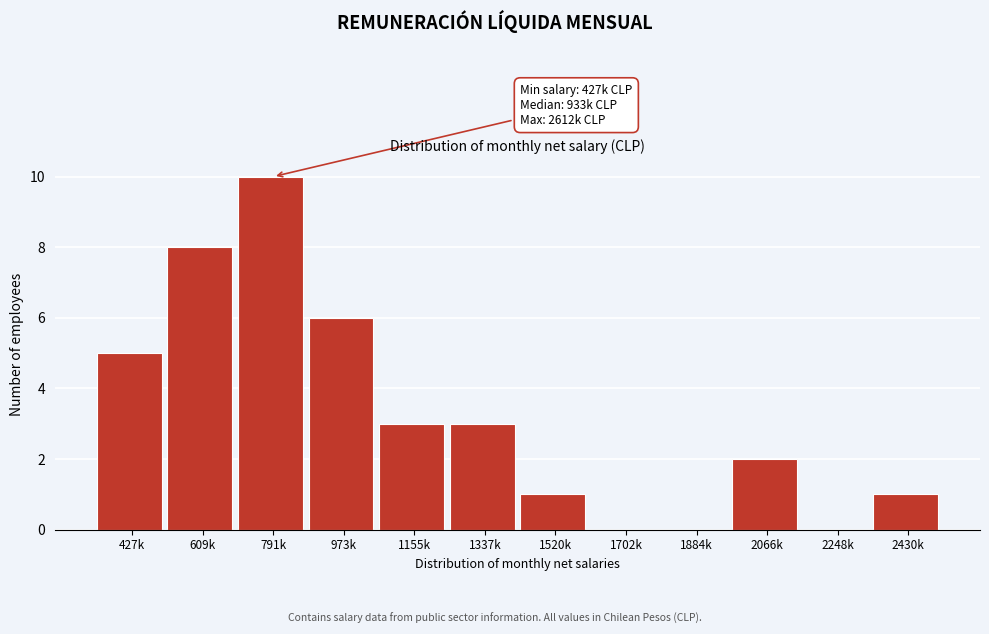

Reading left to right, what are all the values shown in this chart?

427k=5	609k=8	791k=10	973k=6	1155k=3	1337k=3	1520k=1	1702k=0	1884k=0	2066k=2	2248k=0	2430k=1